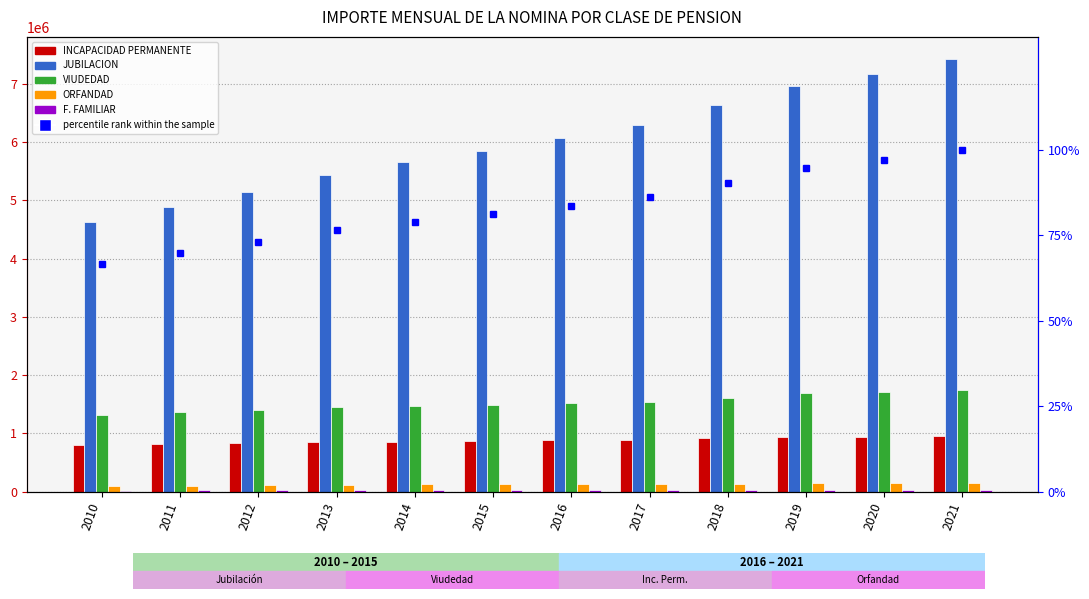

At which category is the sum across all series the highest?

2021